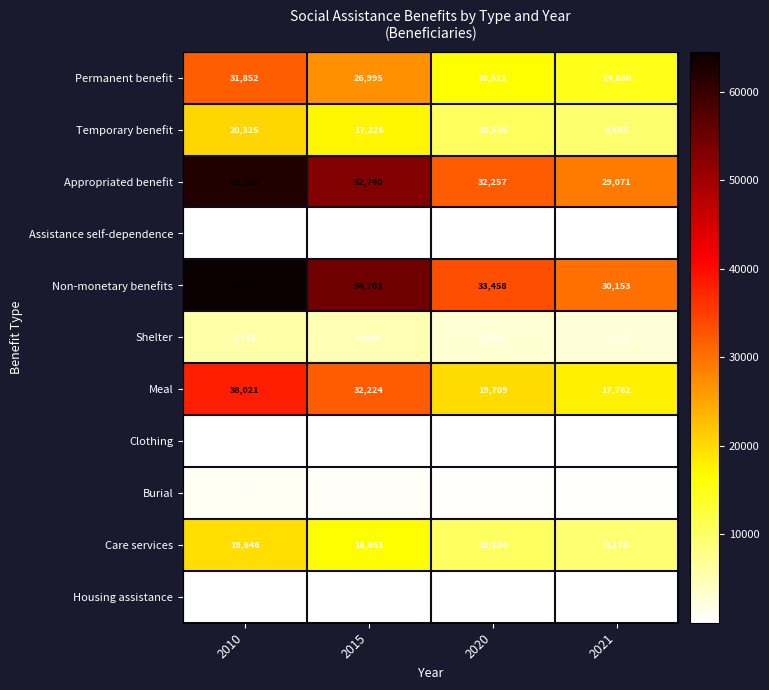

What is the minimum value shown in the chart?

23